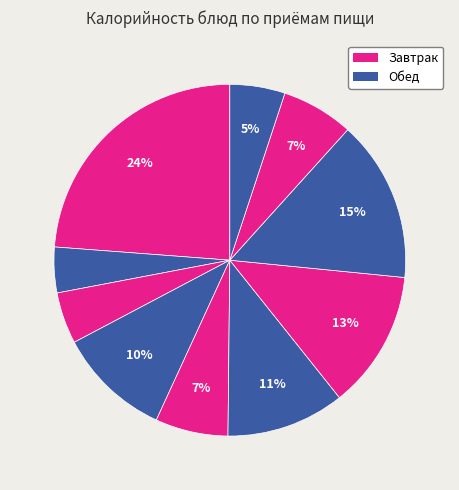

How many slices are in this pie chart?

10